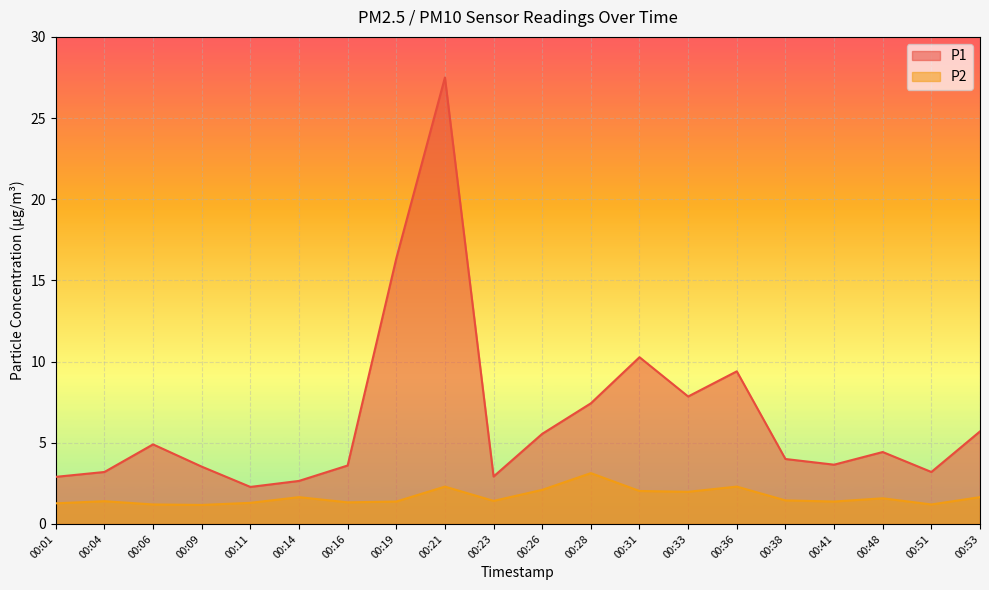

How many categories are shown in the chart?

20